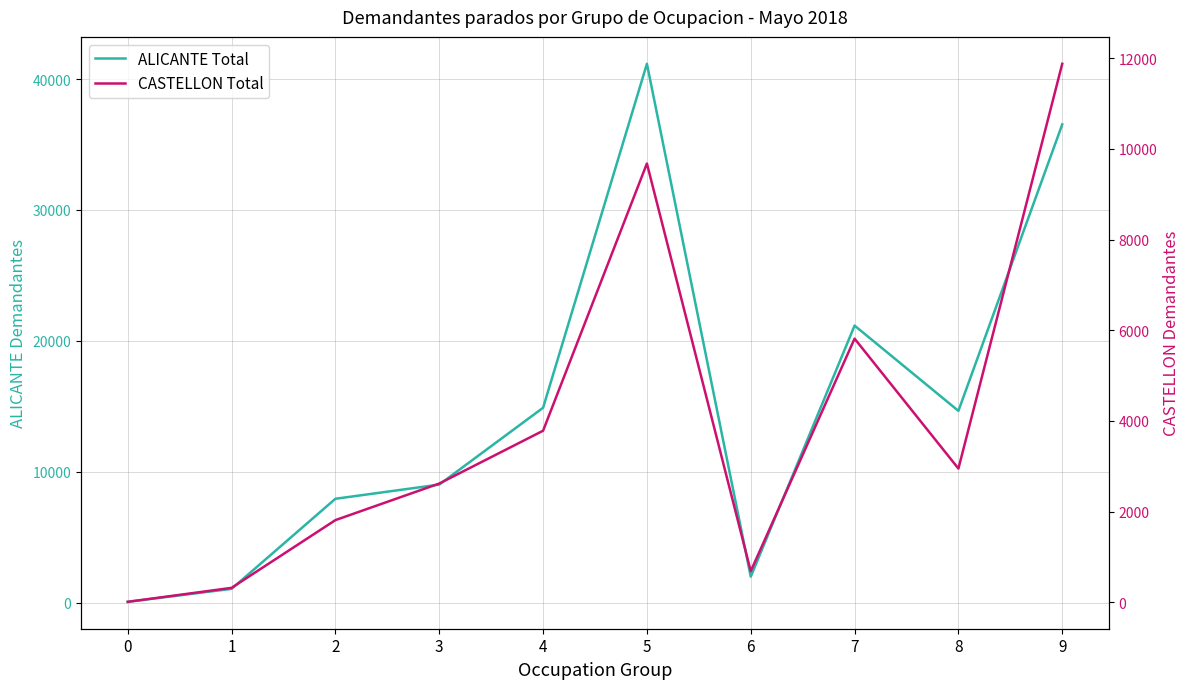

True or false: CASTELLON Total and ALICANTE Total intersect in this chart.

False